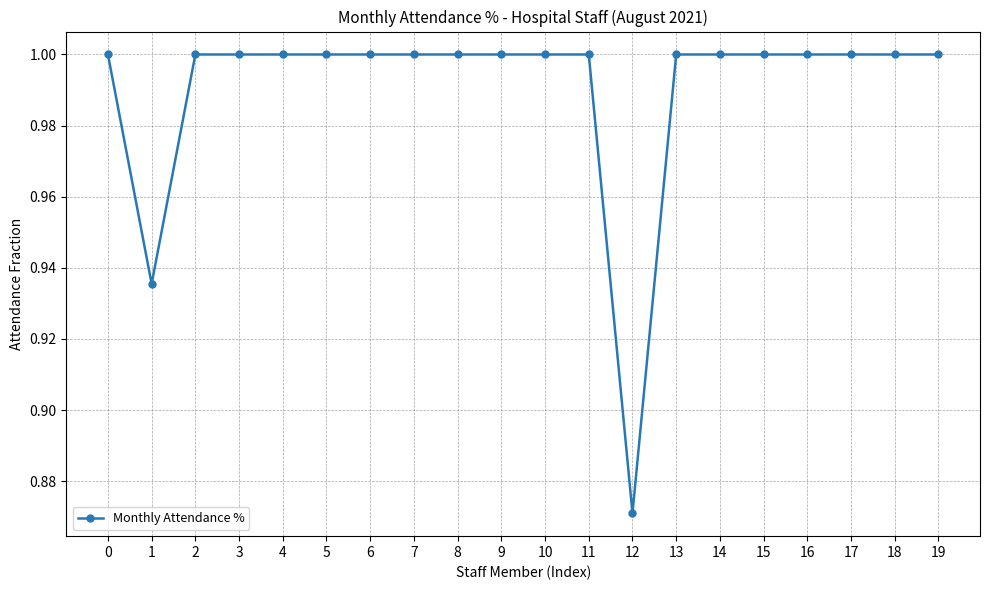

What is the ratio of the value at 17 to the value at 2?

1.0